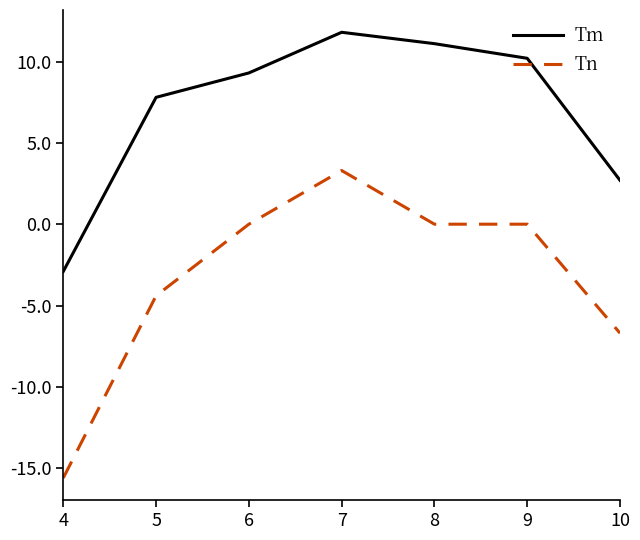

How many series are shown in this chart?

2